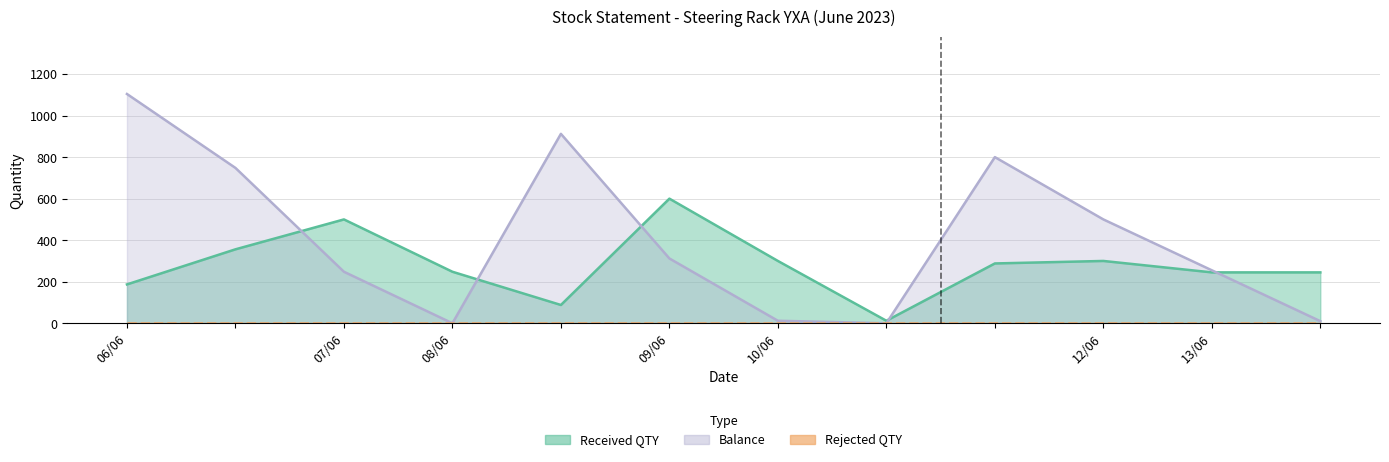

What is the average value of the Balance series?

408